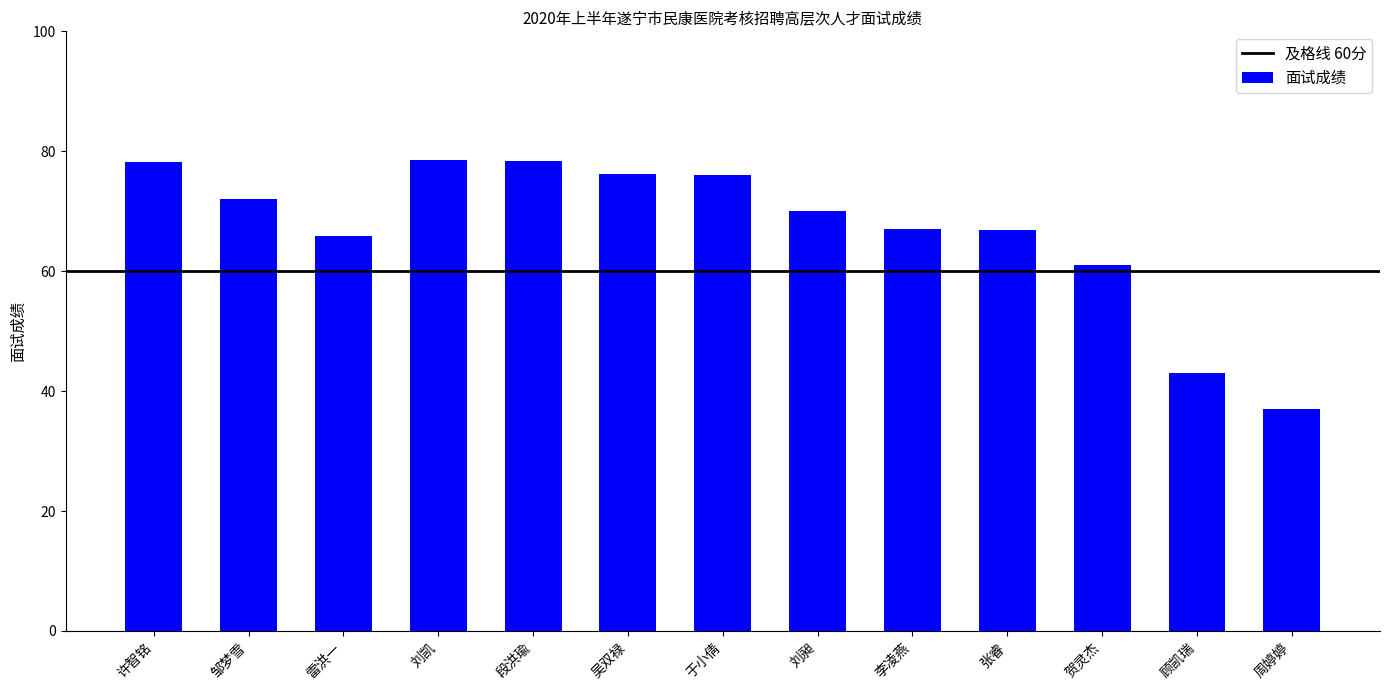

Between 段洪瑜 and 顾凯瑞, which is larger?

段洪瑜